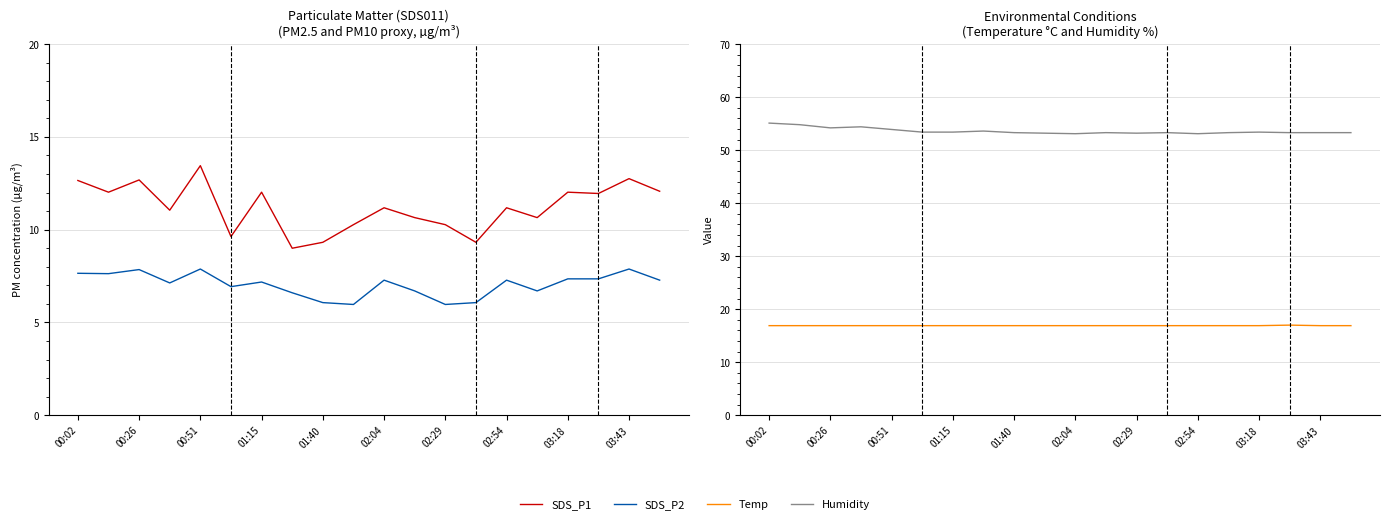

Does the chart have visible grid lines?

Yes